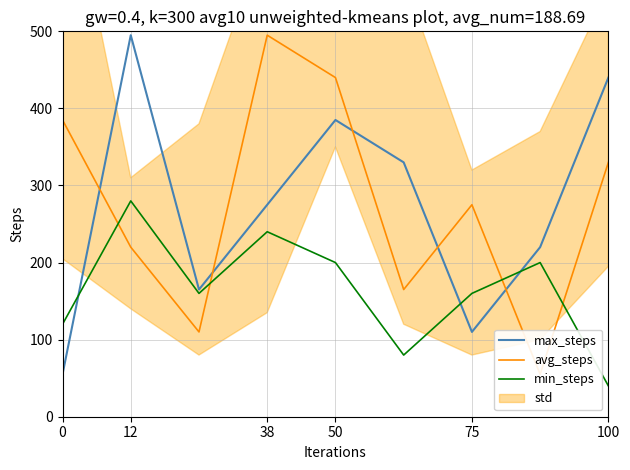

The min_steps series shows 60 at 100. True or false?

False